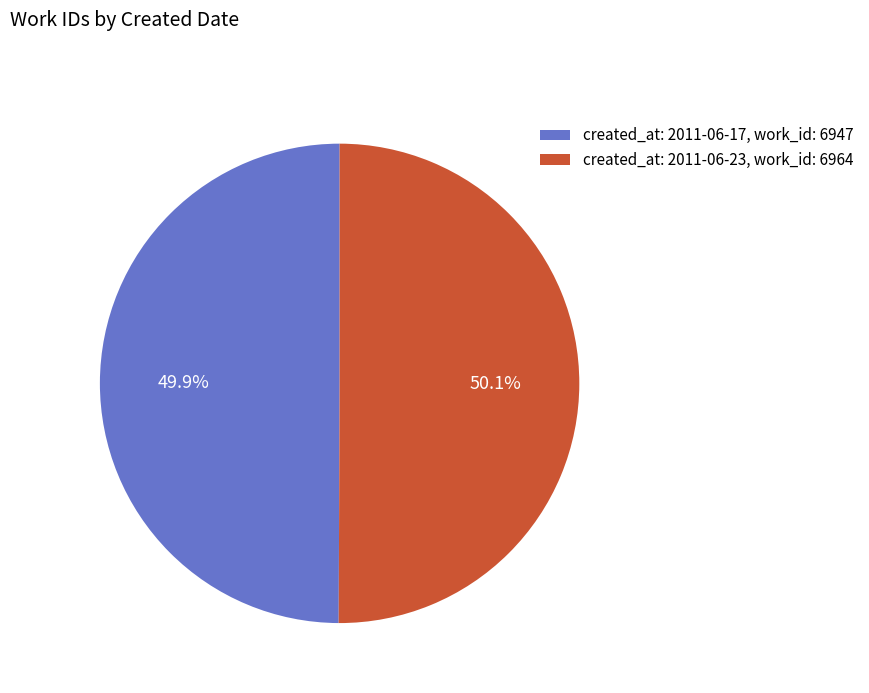

Is there a majority slice in this chart?

Yes